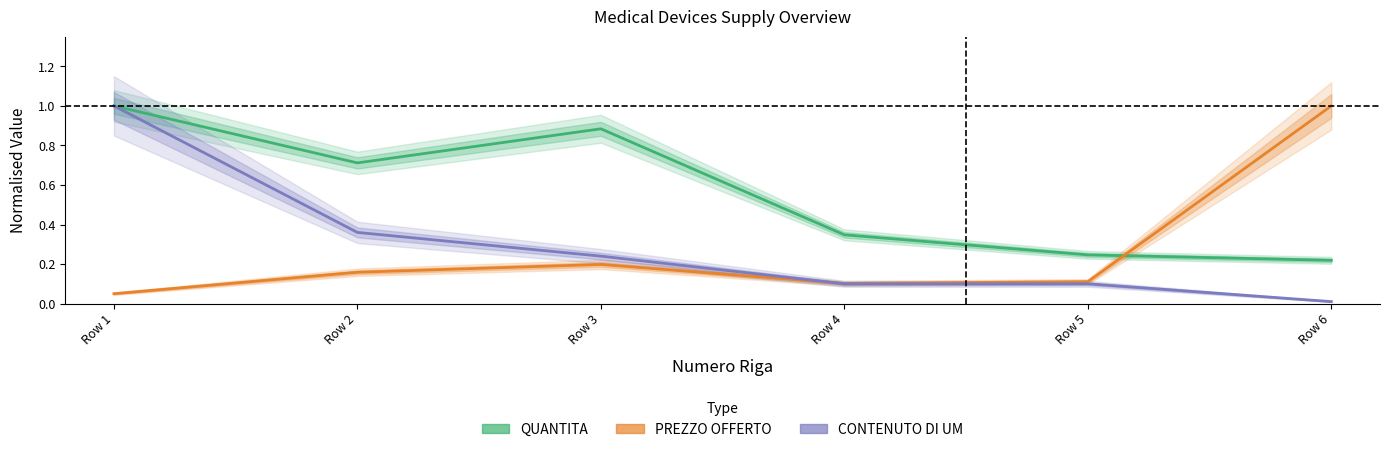

Between Row 1 and Row 5, which series saw the biggest shift?

CONTENUTO DI UM